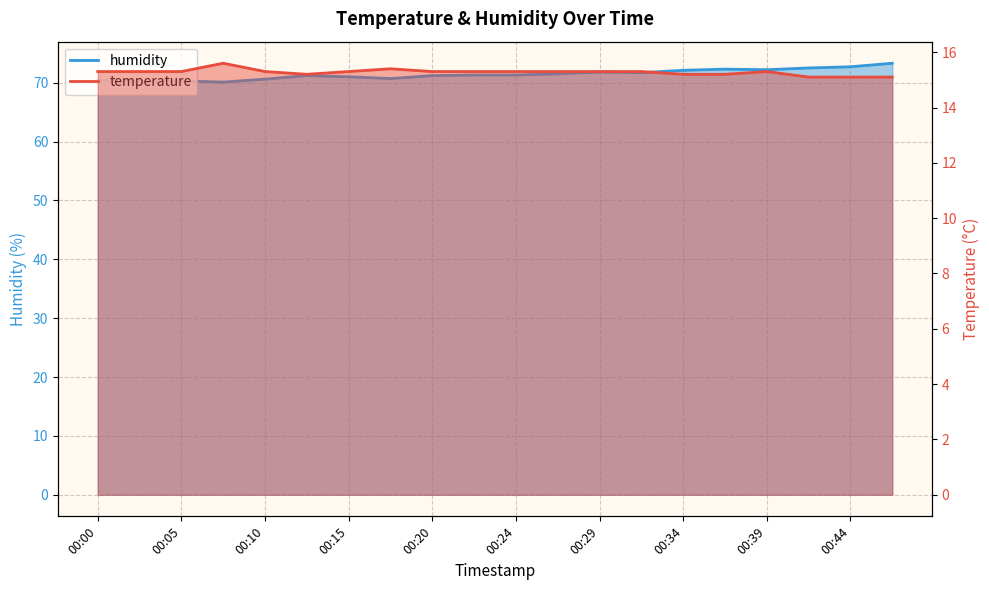

What is the value of the temperature point at the 2nd from the left?

15.3